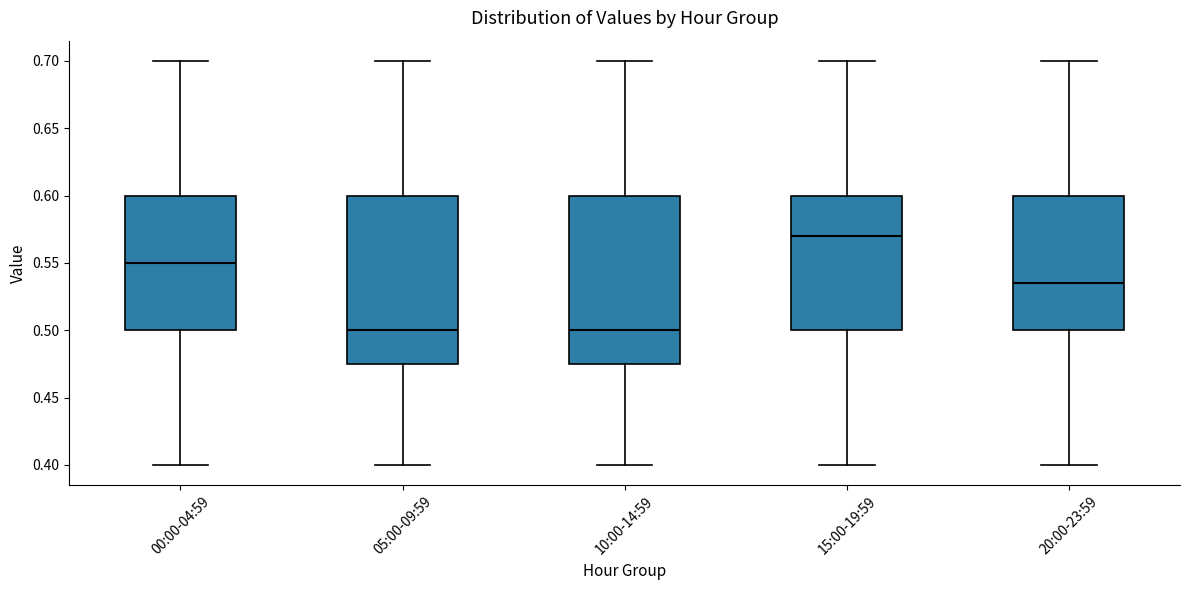

Reading left to right, transcribe this box plot: for each box, give where its median line is, the range the box spans, and where its two whiskers end, as read against the y-axis. The values are not printed on the chart, so give them approximately, as read against the axis.

00:00-04:59: median 0.550, box 0.500 to 0.600, whiskers 0.400 to 0.700
05:00-09:59: median 0.500, box 0.475 to 0.600, whiskers 0.400 to 0.700
10:00-14:59: median 0.500, box 0.475 to 0.600, whiskers 0.400 to 0.700
15:00-19:59: median 0.570, box 0.500 to 0.600, whiskers 0.400 to 0.700
20:00-23:59: median 0.535, box 0.500 to 0.600, whiskers 0.400 to 0.700